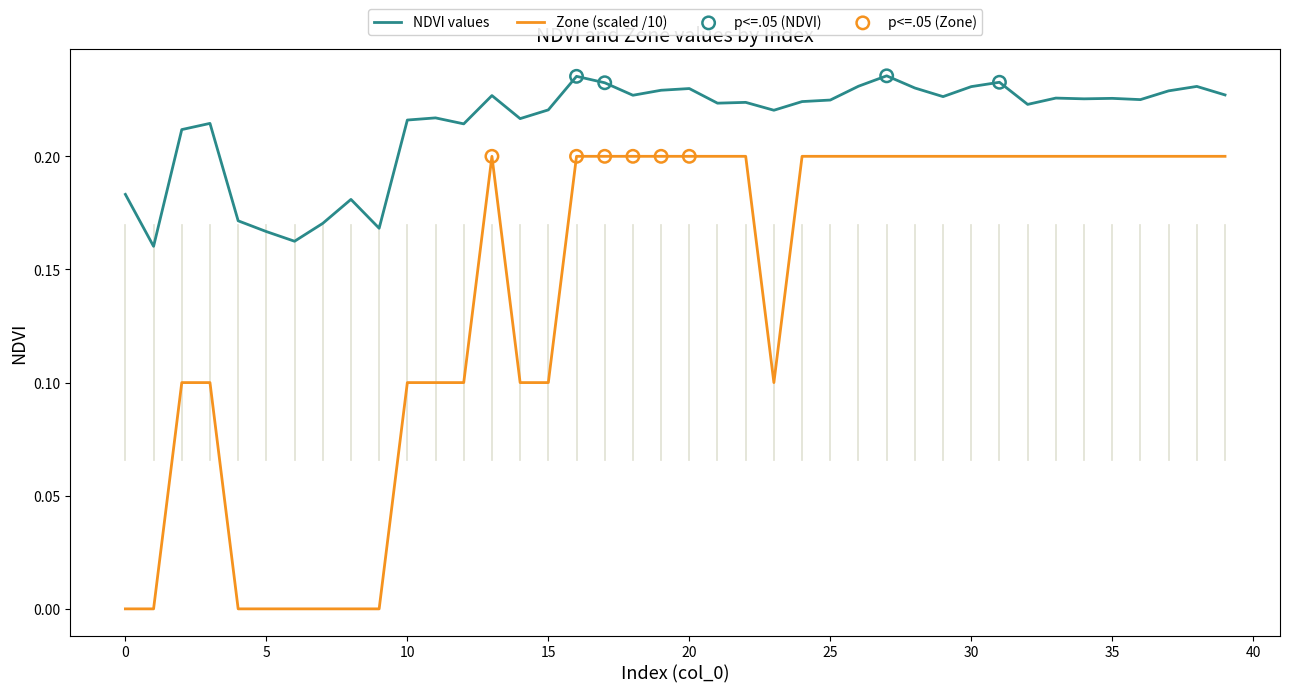

True or false: Zone (scaled /10) and NDVI values cross at least once.

False